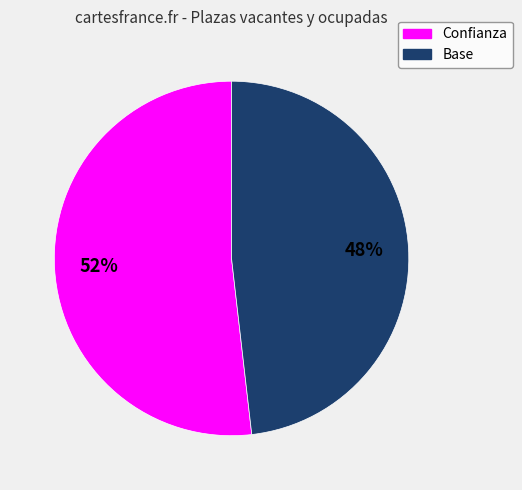

True or false: Base accounts for 43% of the total.

False